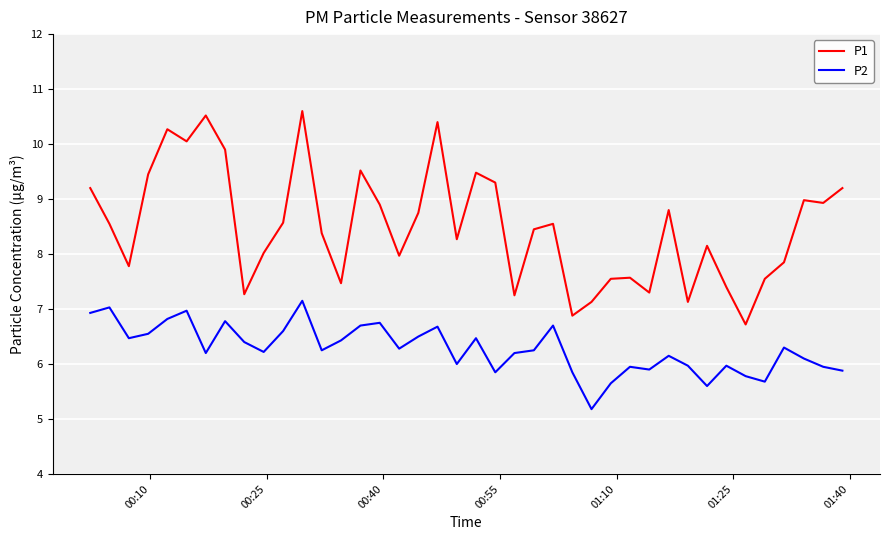

List the series in order of their peak value, lowest first.

P2, P1